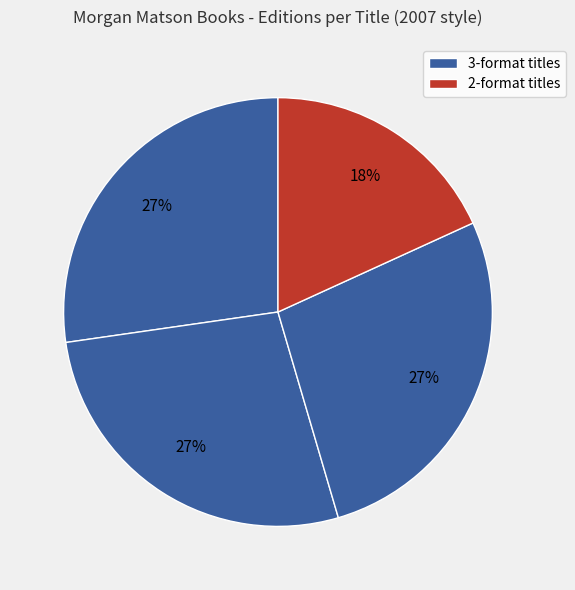

How many slices are in this pie chart?

4